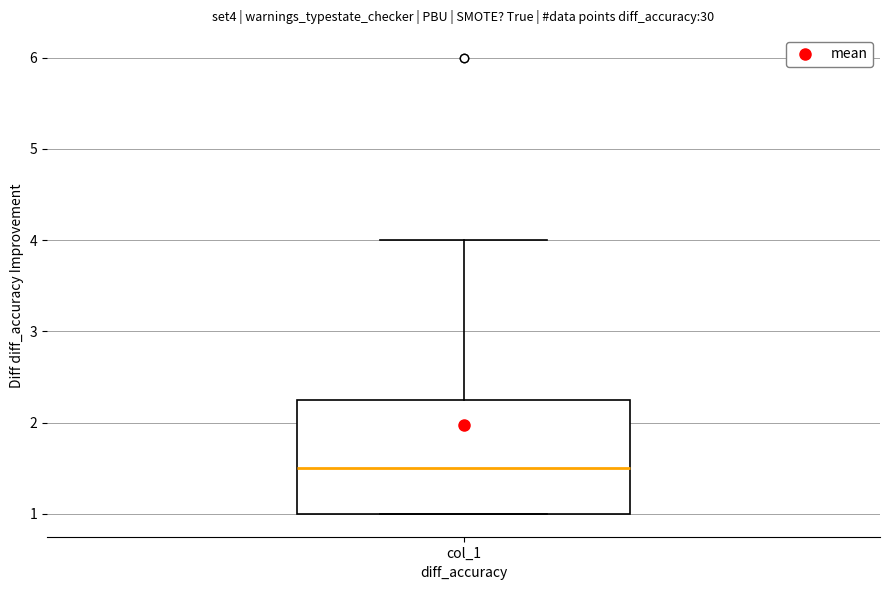

Where does the upper whisker of the box for col_1 end on the y-axis? The values are not printed on the chart, so give them approximately, as read against the axis.

4.0